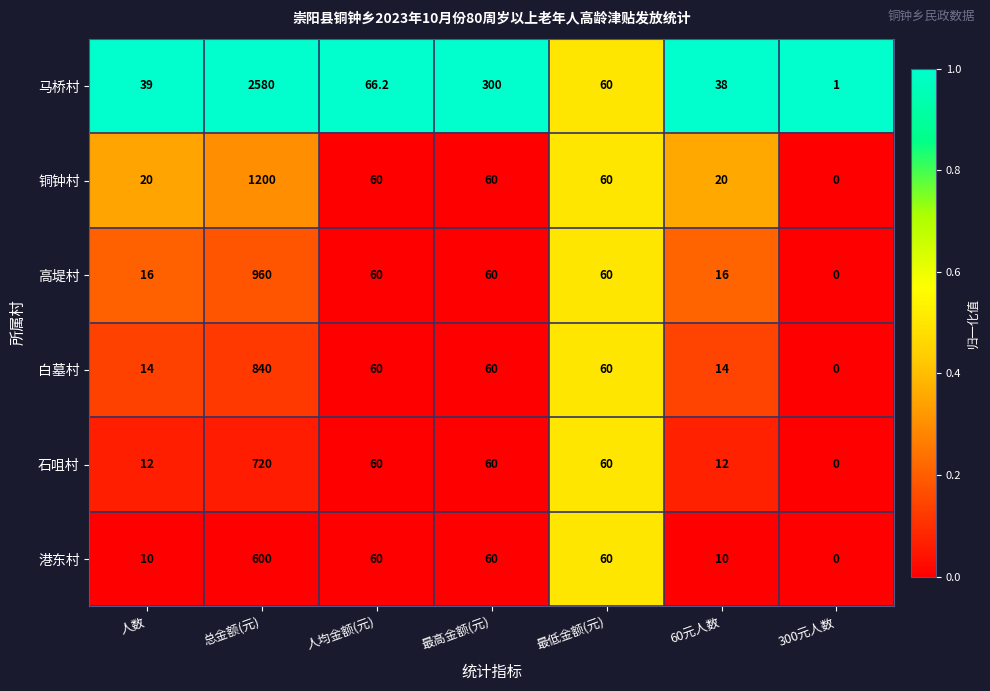

The 港东村 series shows 14.8 at 60元人数. True or false?

False